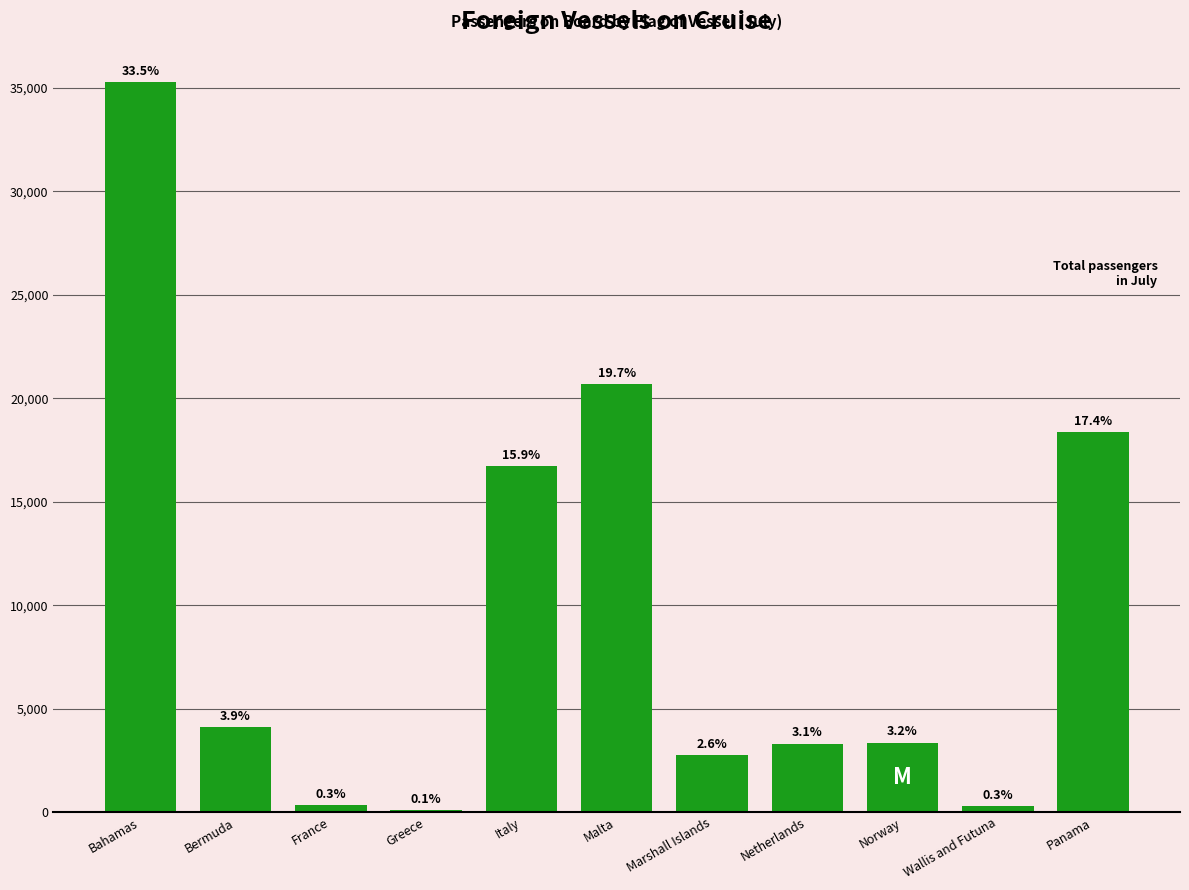

How many bars are there in total?

11